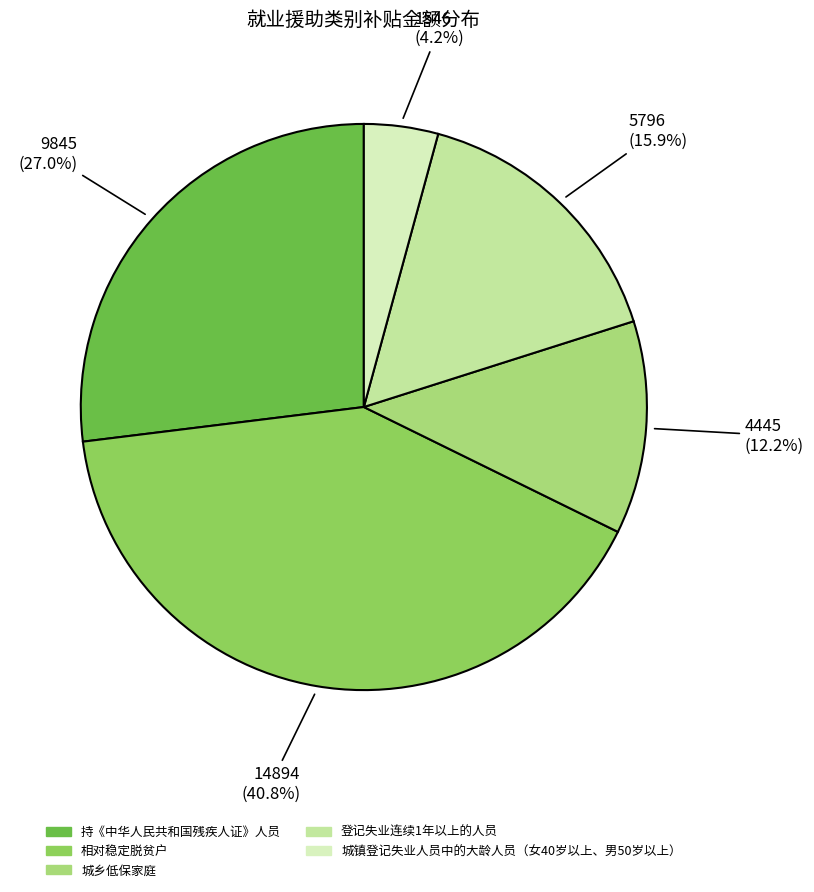

Is there a majority slice in this chart?

No